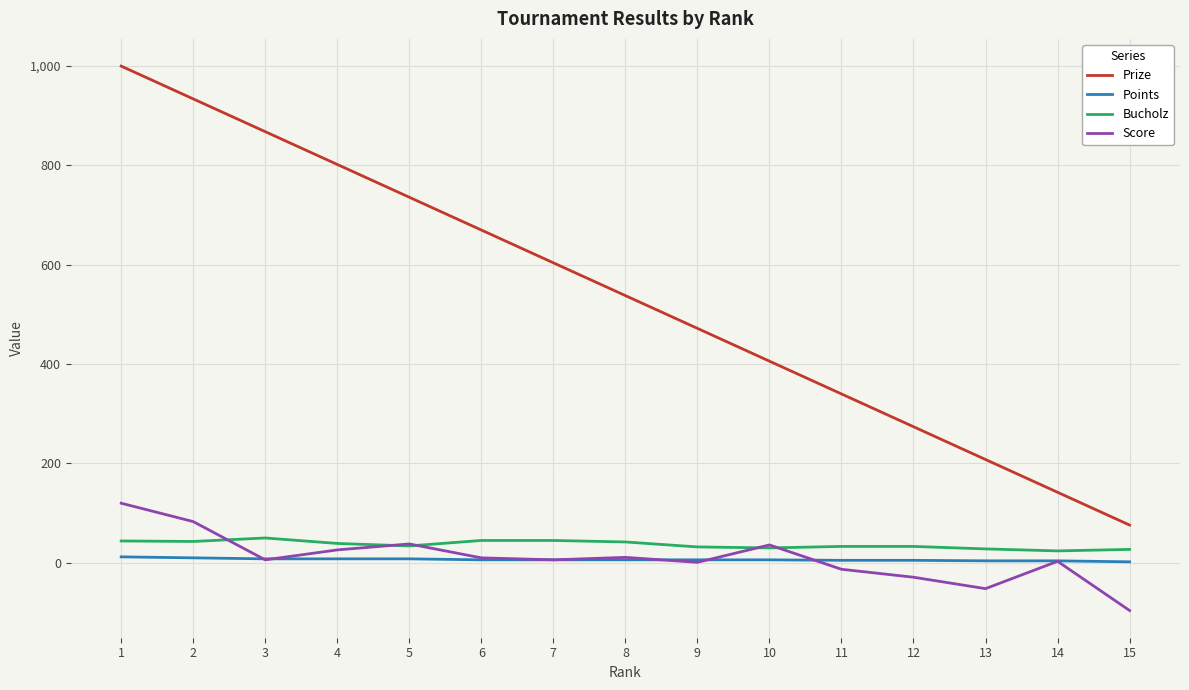

What is the total value across all series at 11?

365